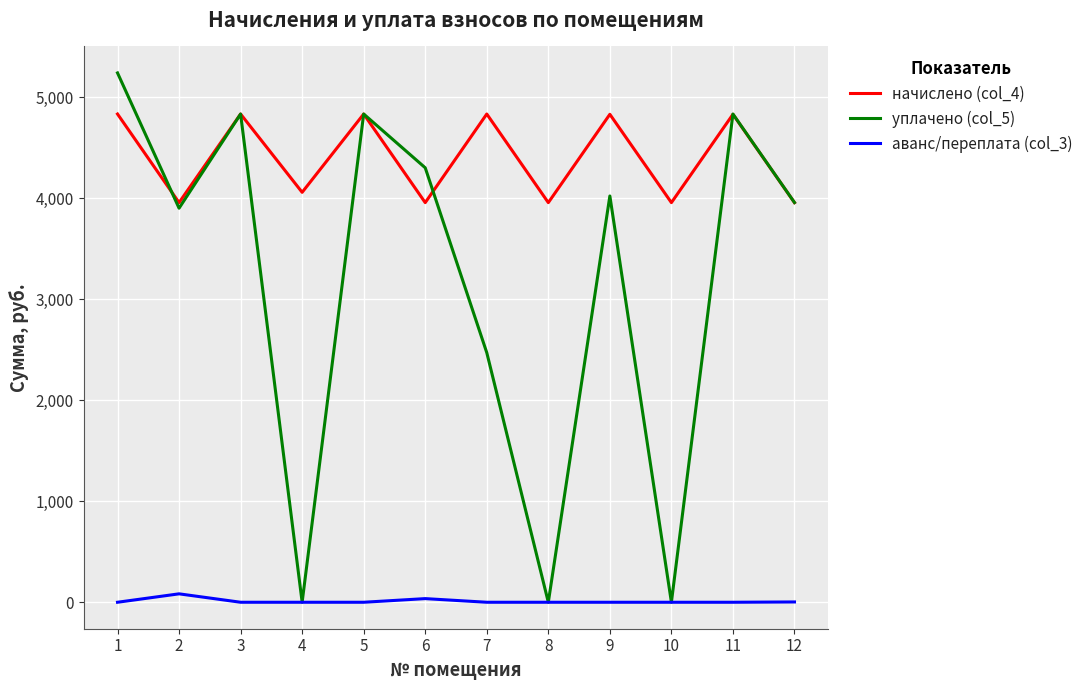

True or false: начислено (col_4) and аванс/переплата (col_3) intersect in this chart.

False